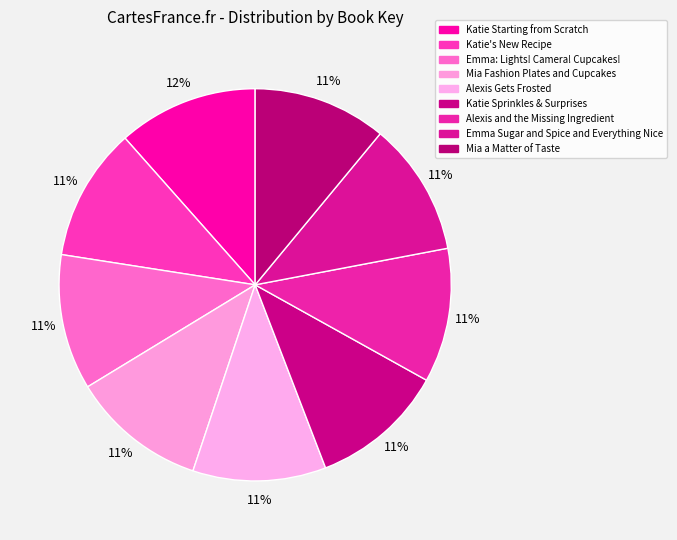

Is the sum of Mia Fashion Plates and Cupcakes and Alexis Gets Frosted greater than half?

No